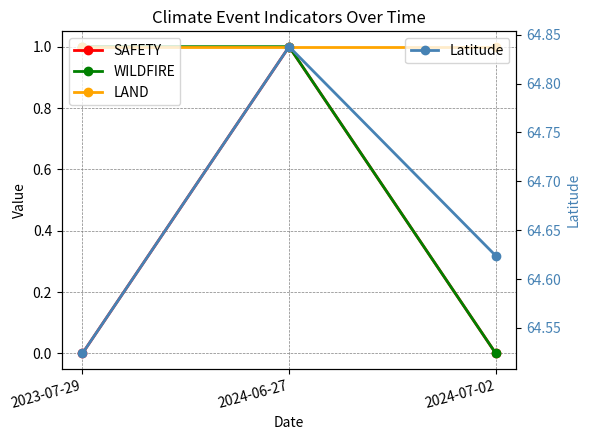

What is the average value of the LAND series?

1.0